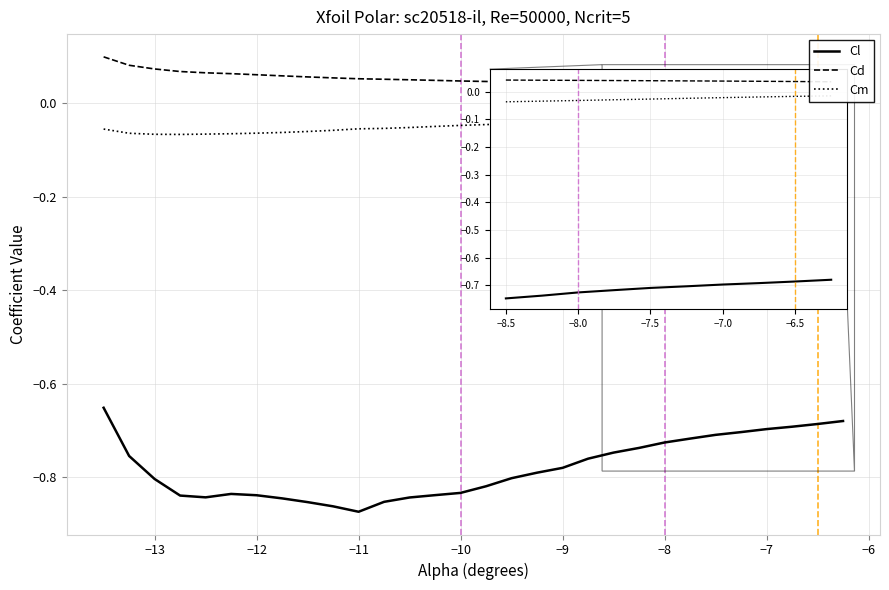

What is the difference between the maximum and minimum values in the Cm series?

0.1